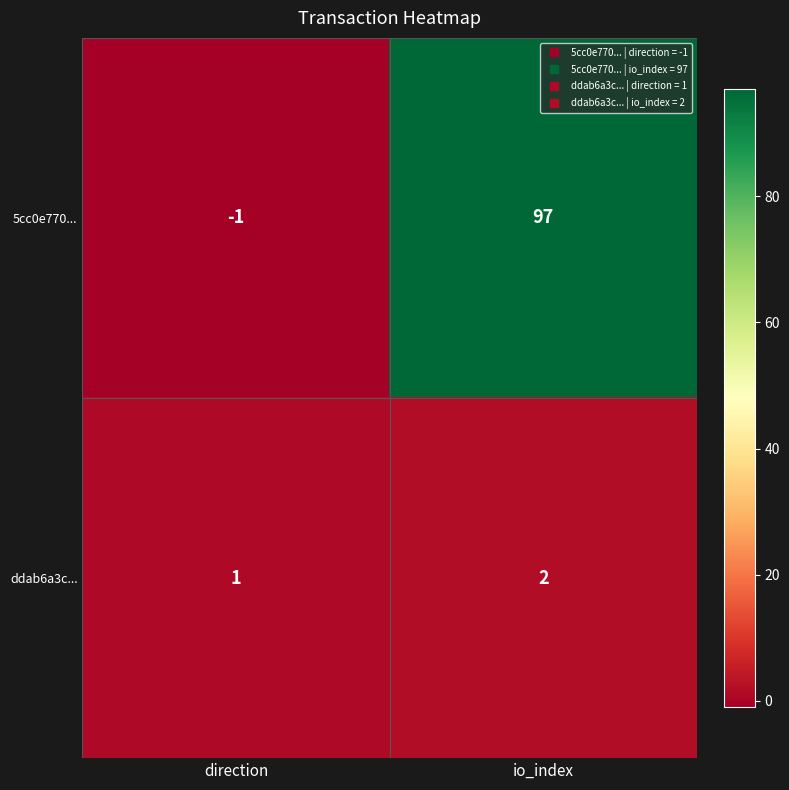

Reading left to right, list all the values displayed in this chart.

5cc0e770...: -1	97
ddab6a3c...: 1	2